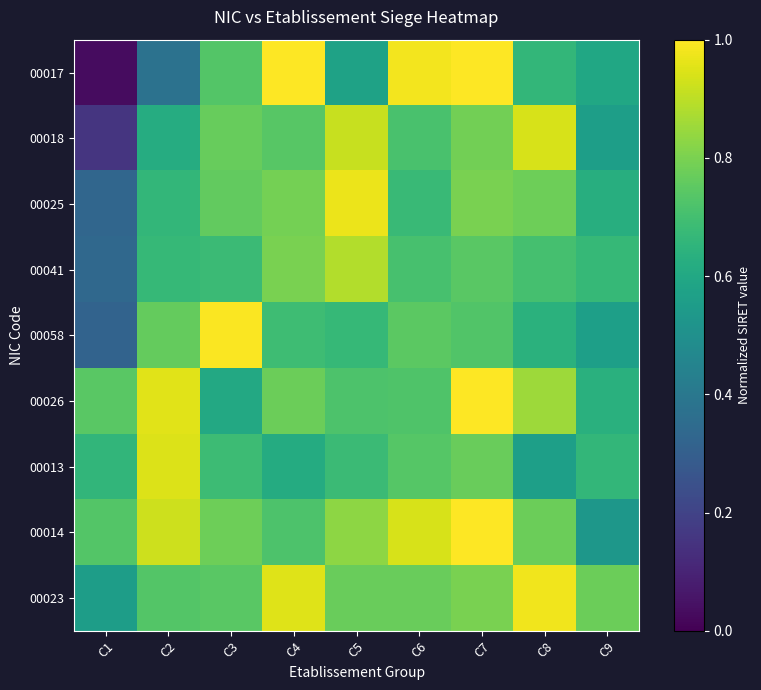

Which series changed the most between C1 and C5?

00018